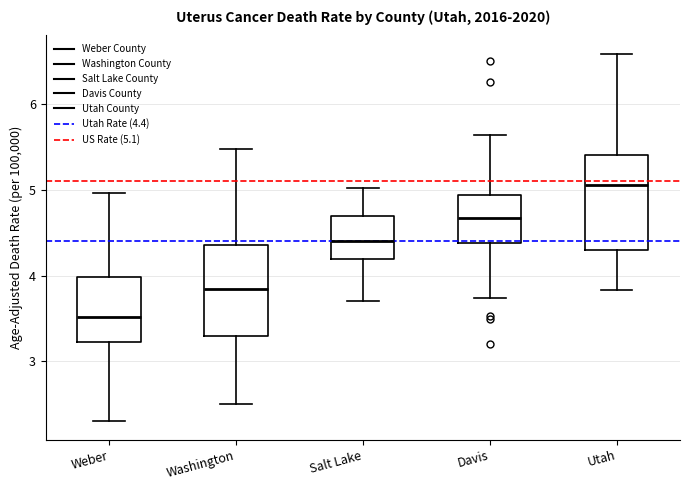

Where is the lower edge of the box for Weber on the y-axis? The values are not printed on the chart, so give them approximately, as read against the axis.

3.2